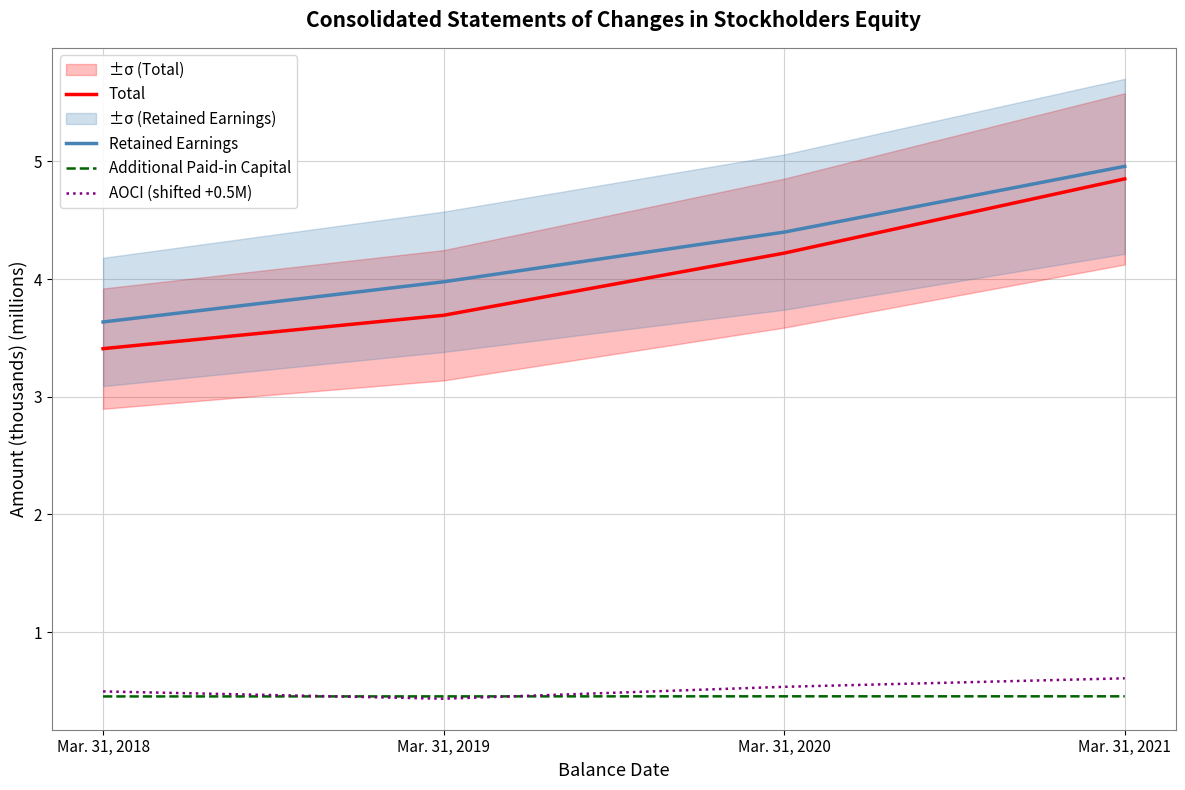

The value of Total at Mar. 31, 2018 is 3.4. True or false?

True